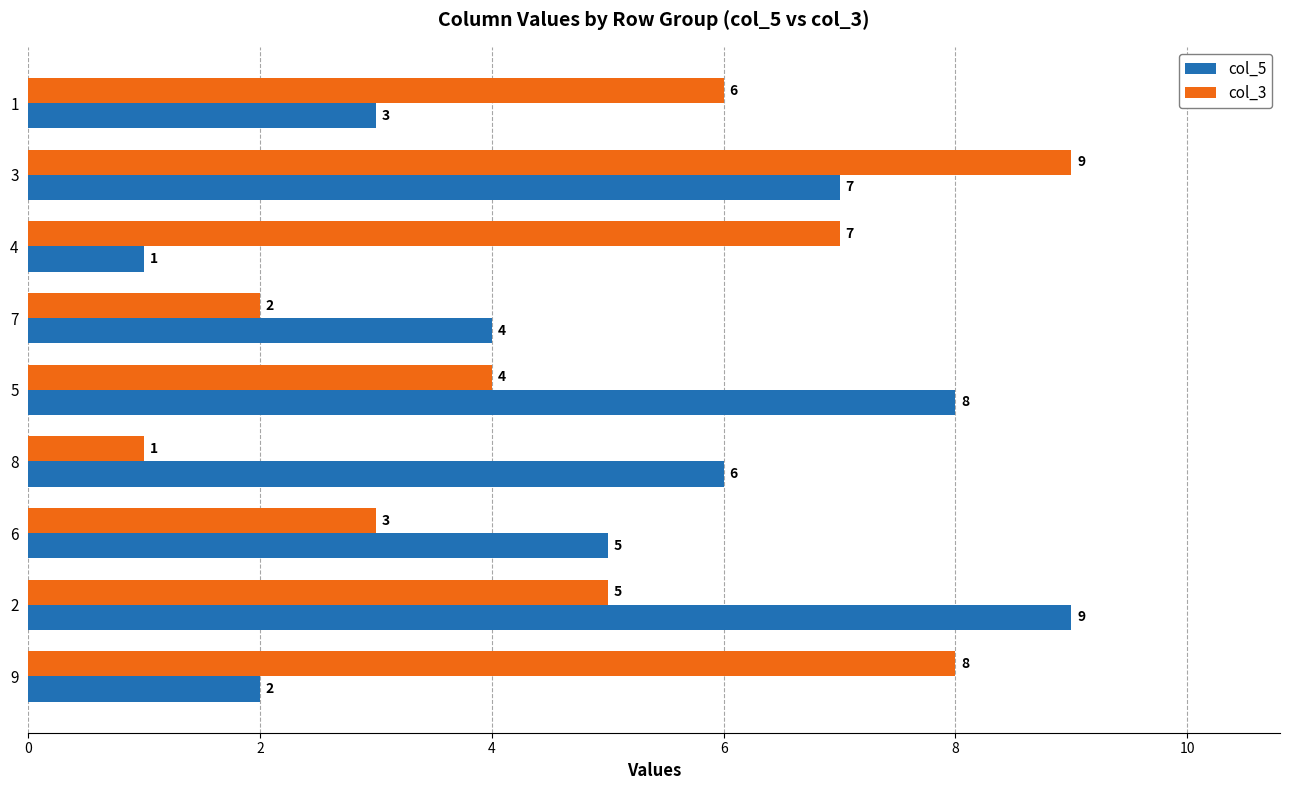

Is it true that col_3 equals 2 at 7?

True